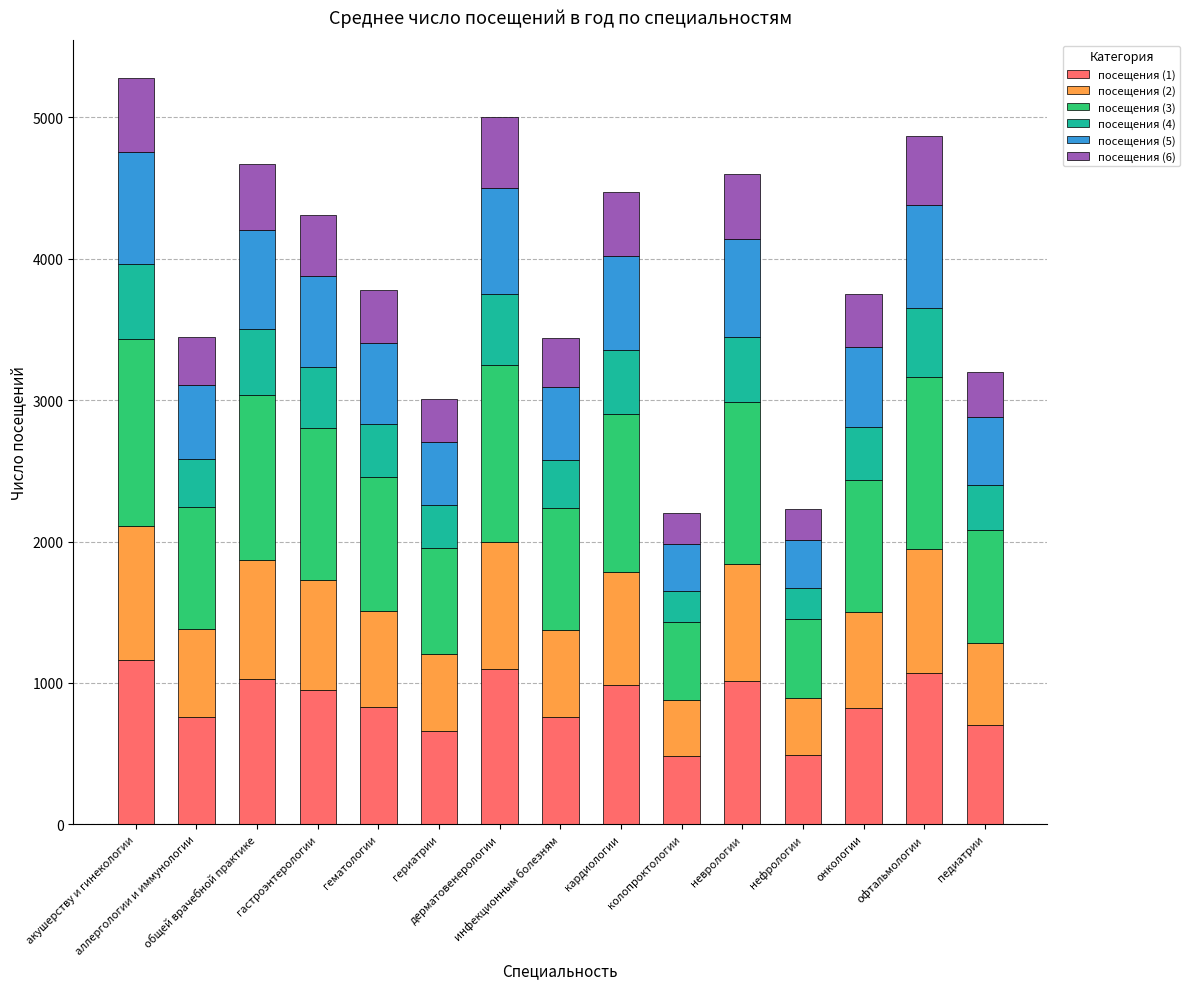

What is the minimum value for посещения (1)?

484.0